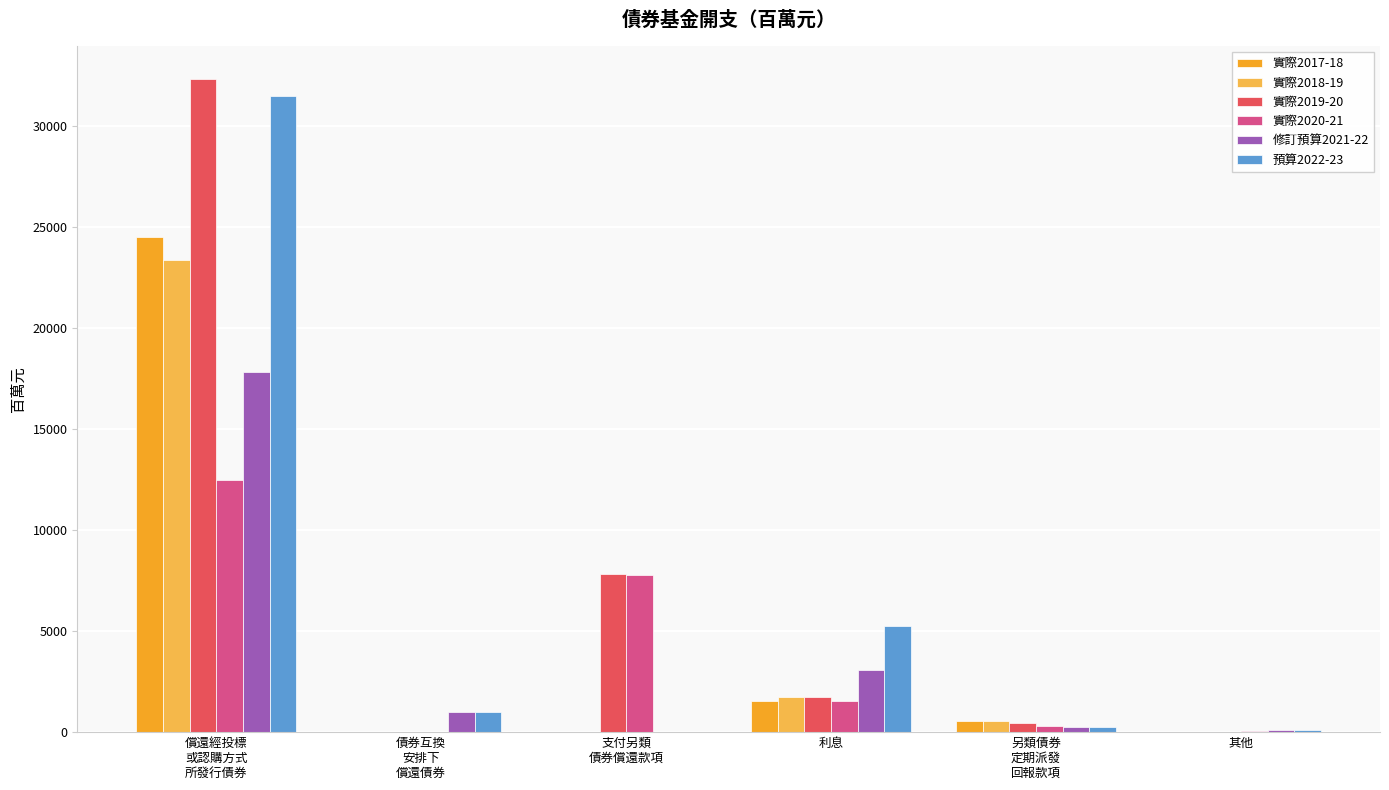

What is the sum of the 實際2020-21 values at 債券互換
安排下
償還債券 and 另類債券
定期派發
回報款項?

316